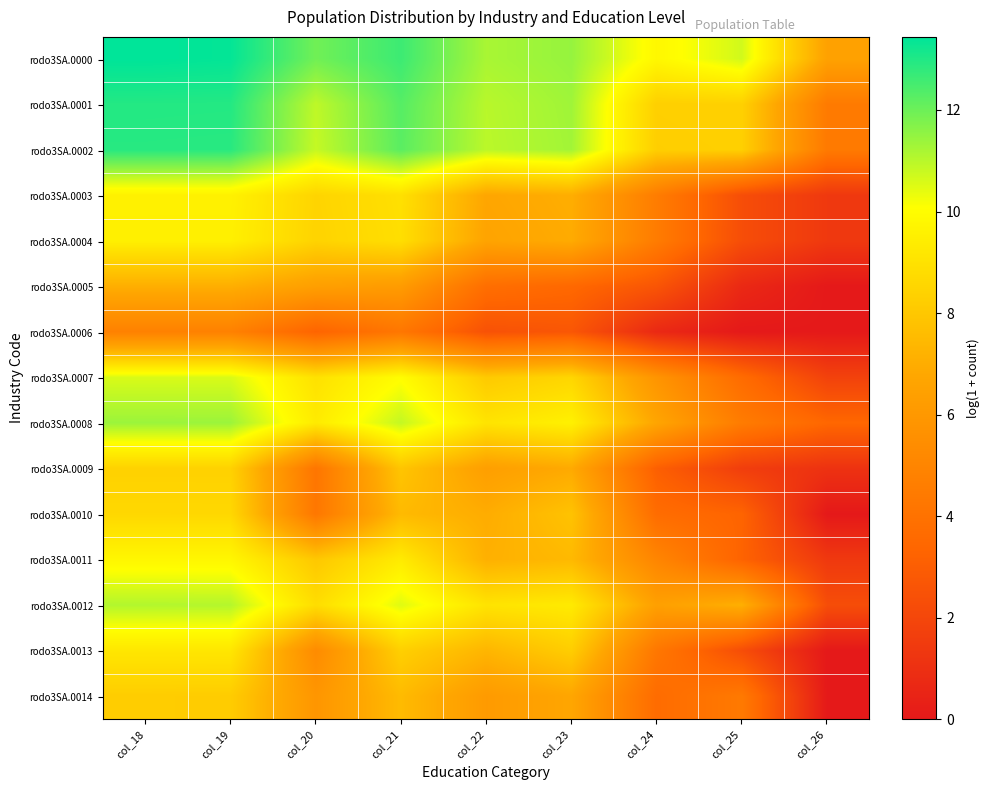

What is the difference between the highest and lowest values at col_22?

8.7